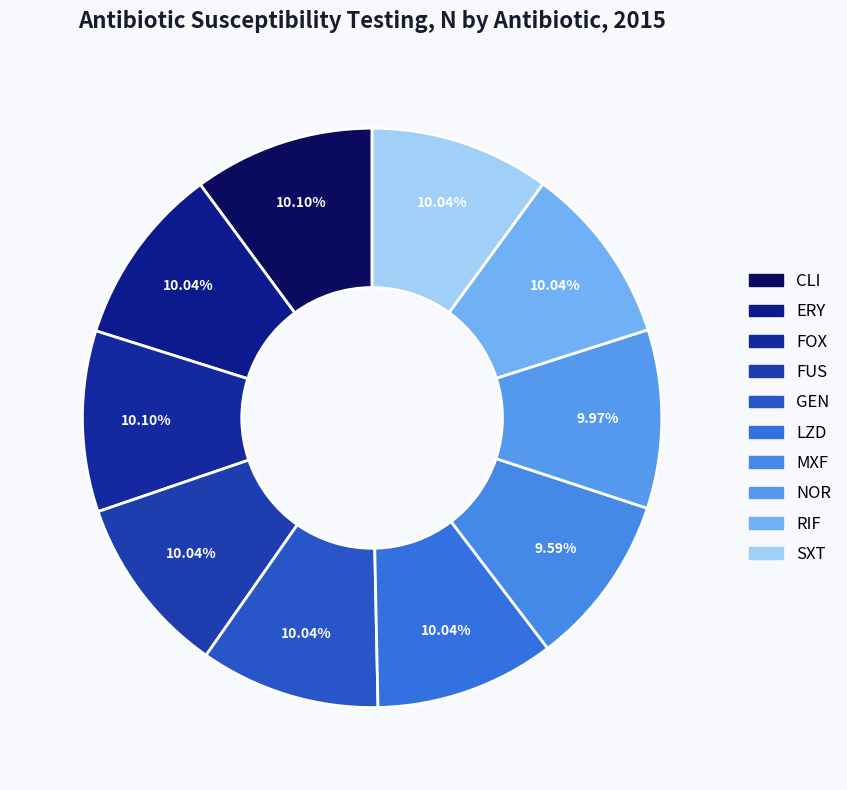

Combined, do RIF and SXT account for over 50%?

No